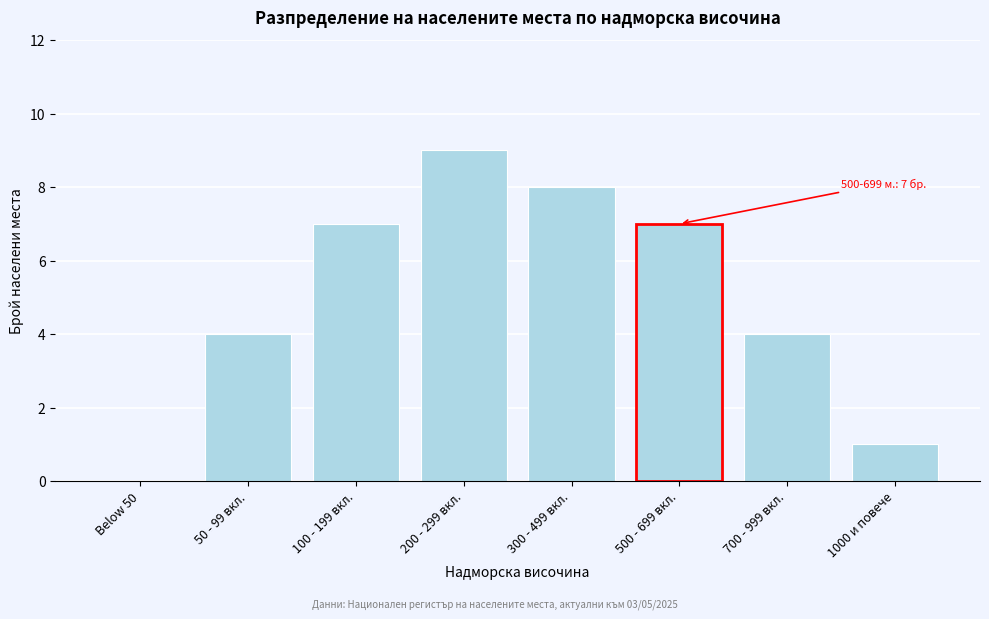

Reading left to right, what are all the values shown in this chart?

Below 50=0	50 - 99 вкл.=4	100 - 199 вкл.=7	200 - 299 вкл.=9	300 - 499 вкл.=8	500 - 699 вкл.=7	700 - 999 вкл.=4	1000 и повече=1